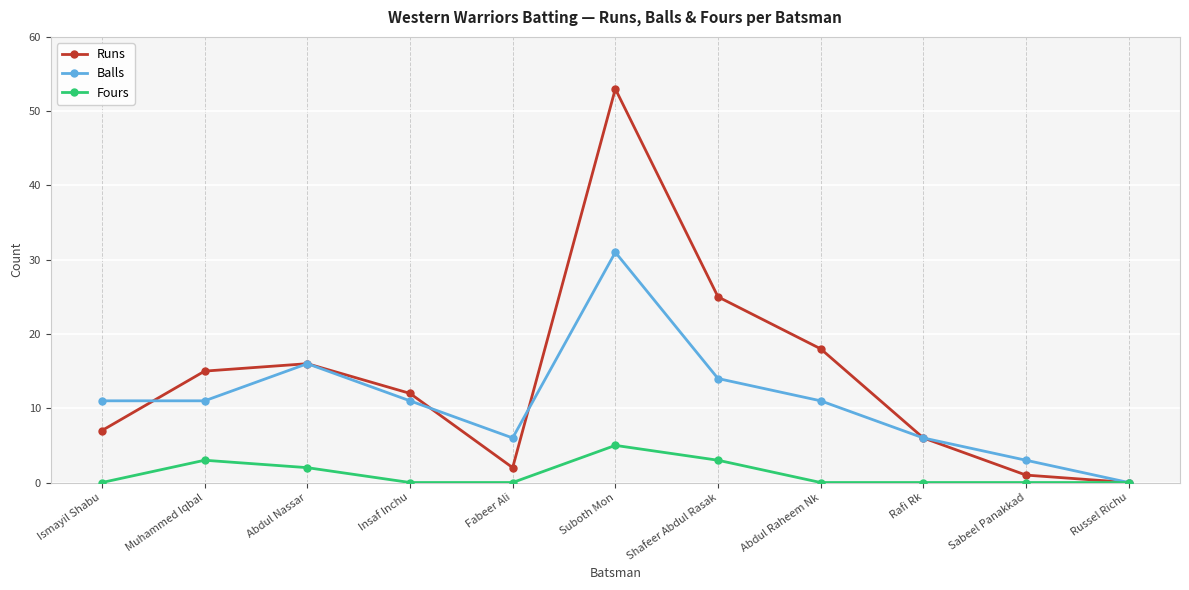

Which series has the widest spread of values?

Runs